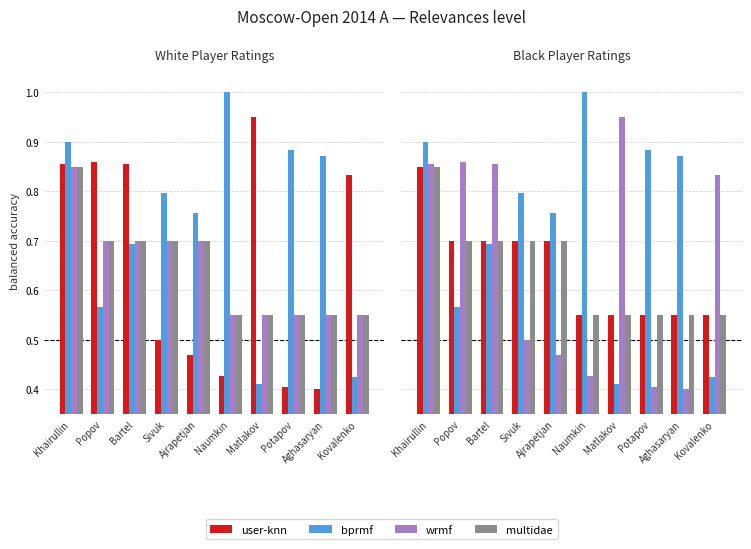

What position from the left is Khairullin?

1